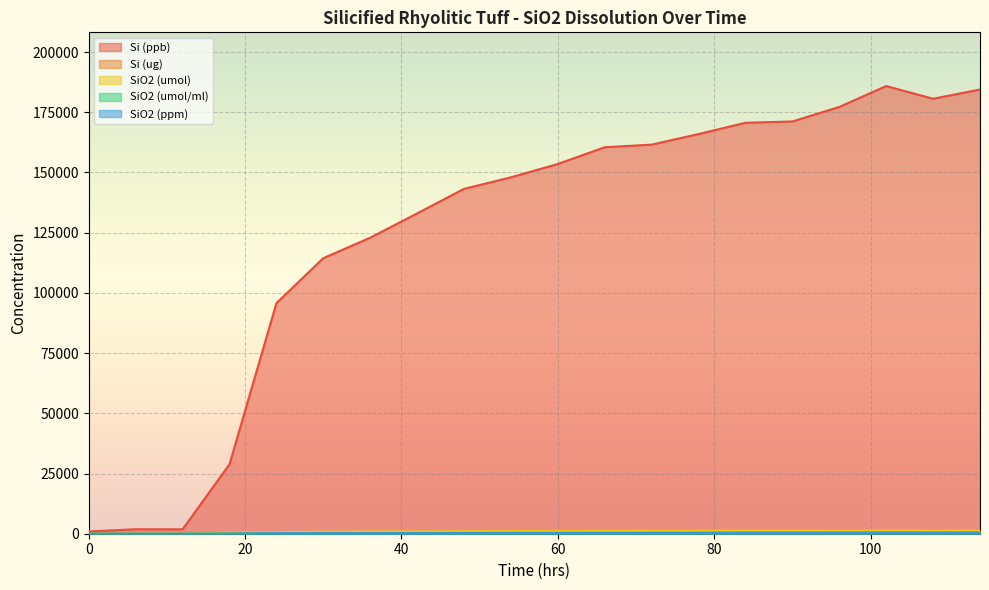

At which category does SiO2 (umol/ml) reach its first local peak?

6